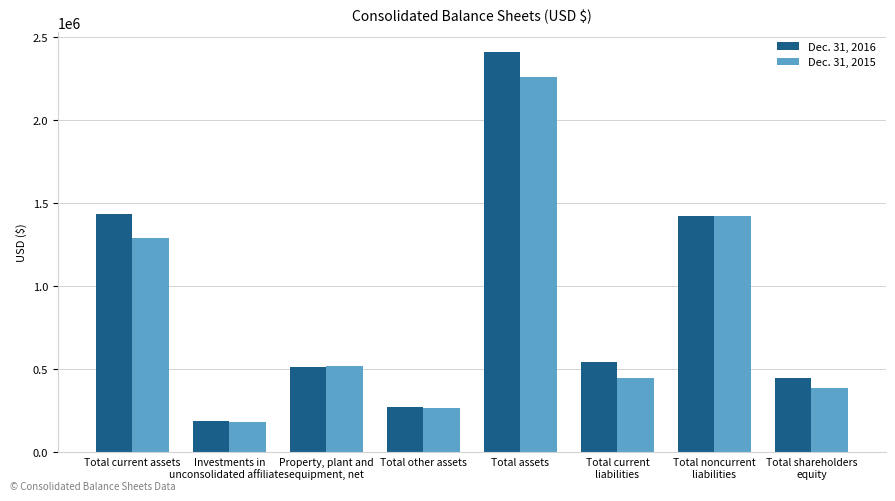

What is the lowest value of the Dec. 31, 2016 series?

191418